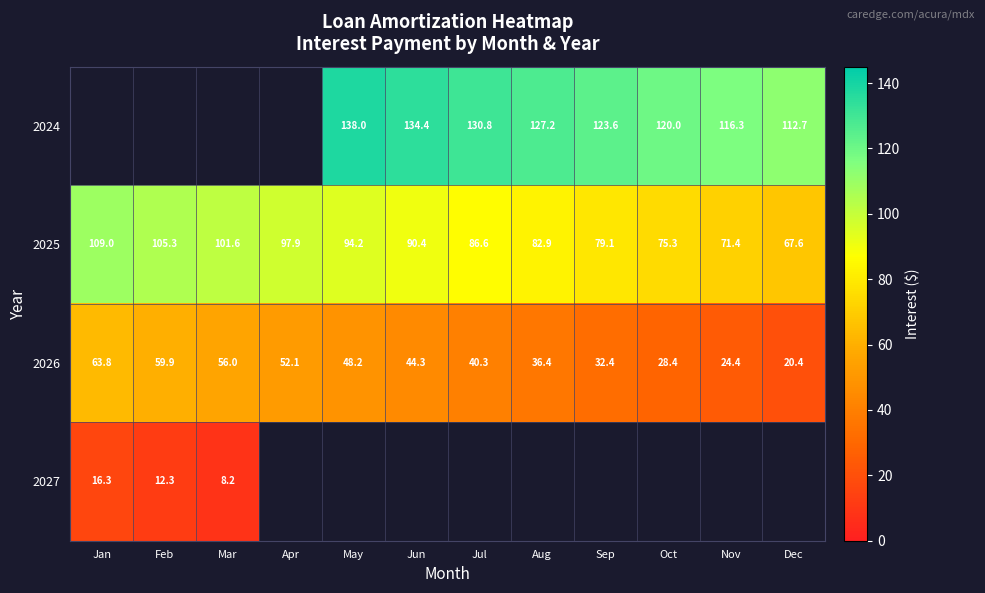

Rank the categories by 2025 value from lowest to highest.

Dec, Nov, Oct, Sep, Aug, Jul, Jun, May, Apr, Mar, Feb, Jan